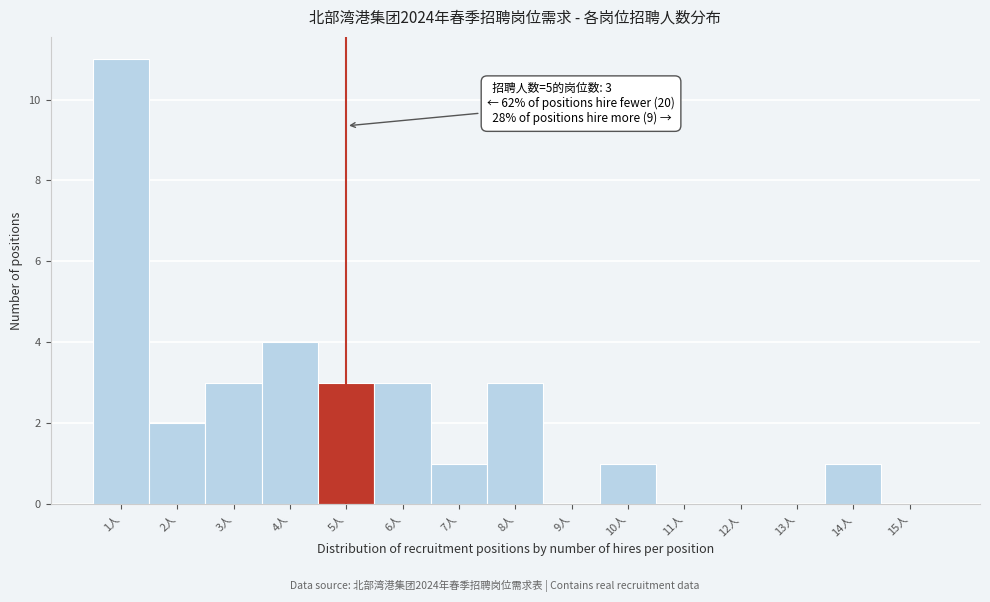

Which range on the x-axis has the tallest bar?

0.5 to 1.5